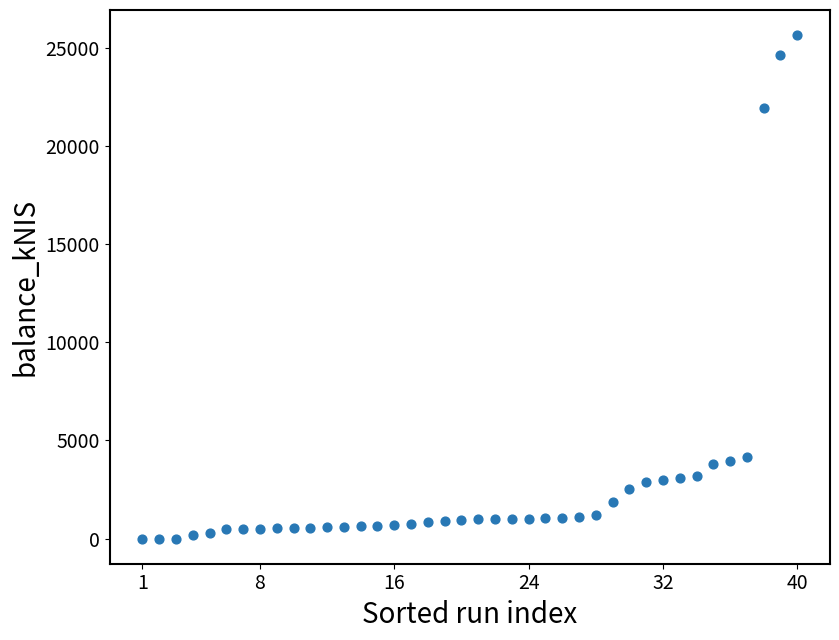

What is the range of X values (max minus min)?

39.0